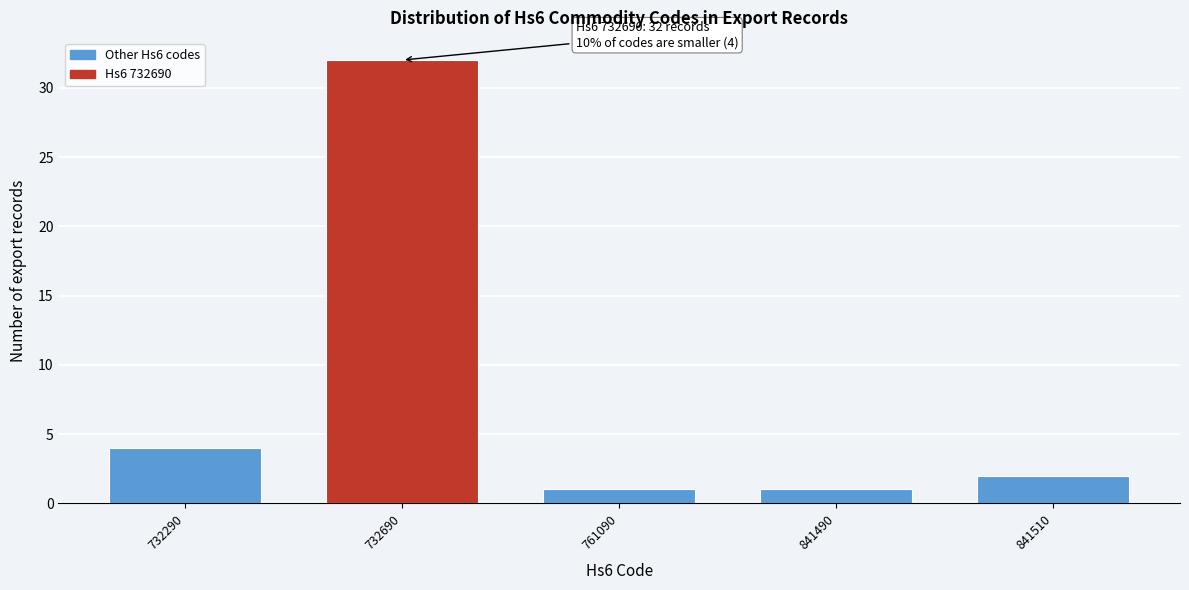

Reading left to right, transcribe all the data shown in this chart.

732290=4	732690=32	761090=1	841490=1	841510=2